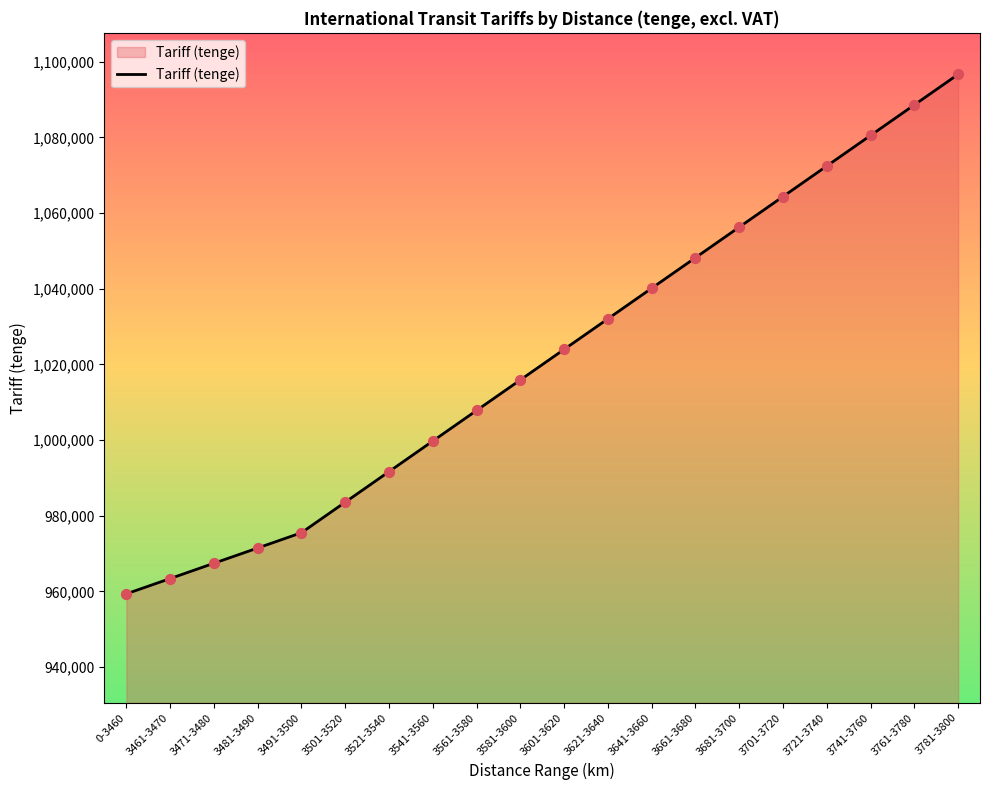

What is the change in value from 3621-3640 to 3681-3700?

+24242